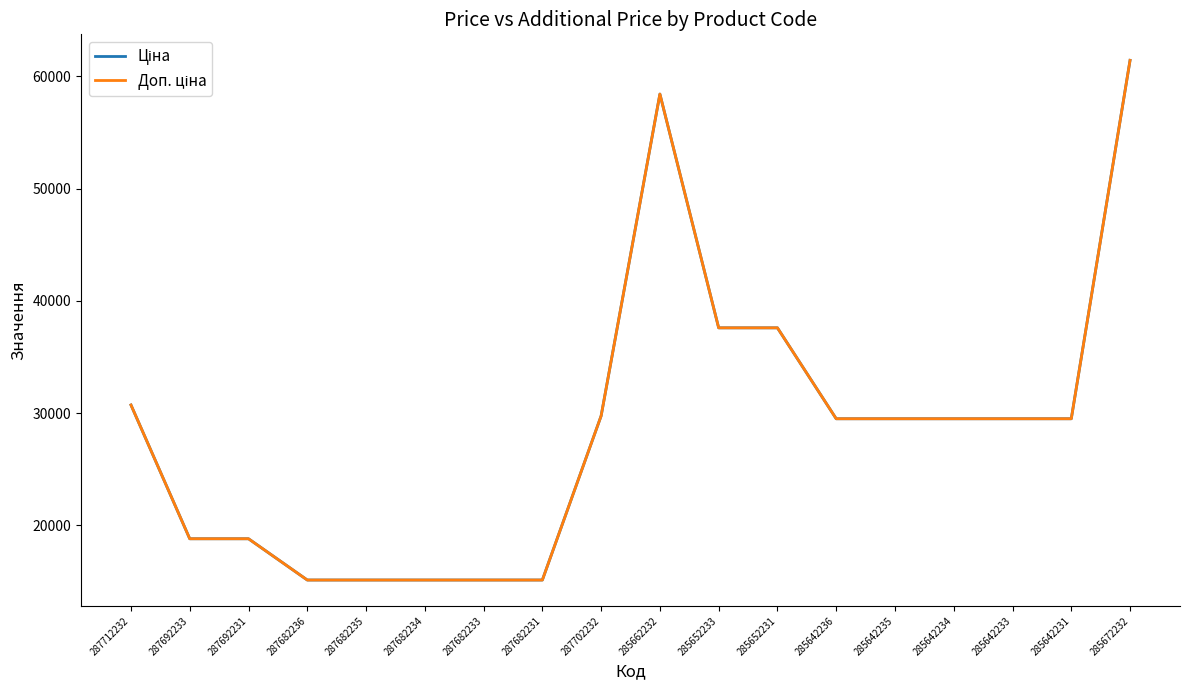

Which series has the largest range (max minus min)?

Ціна